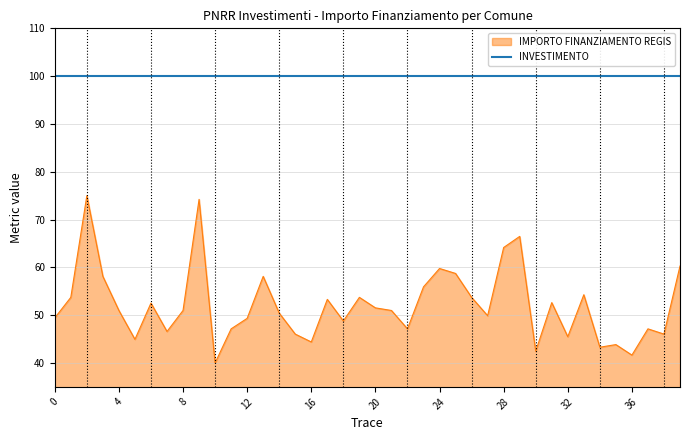

Rank the series by their average value, from highest to lowest.

INVESTIMENTO, IMPORTO FINANZIAMENTO REGIS